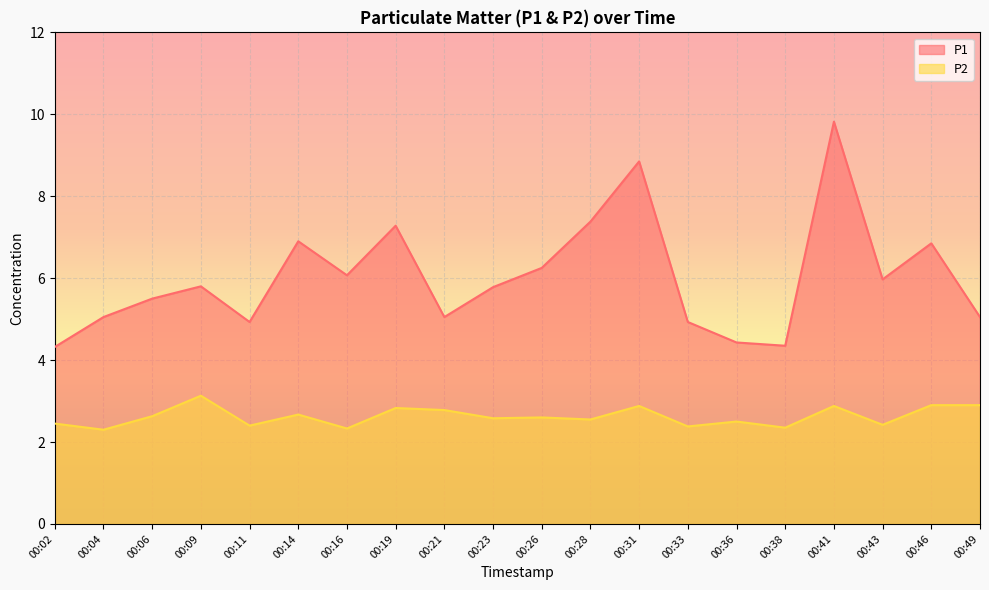

True or false: P1 and P2 cross at least once.

False